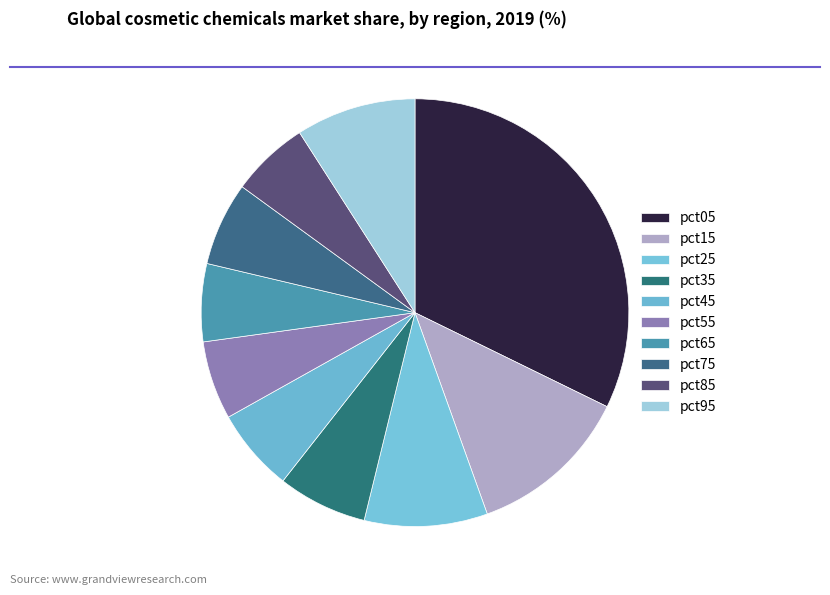

Which slice is the smallest?

pct65